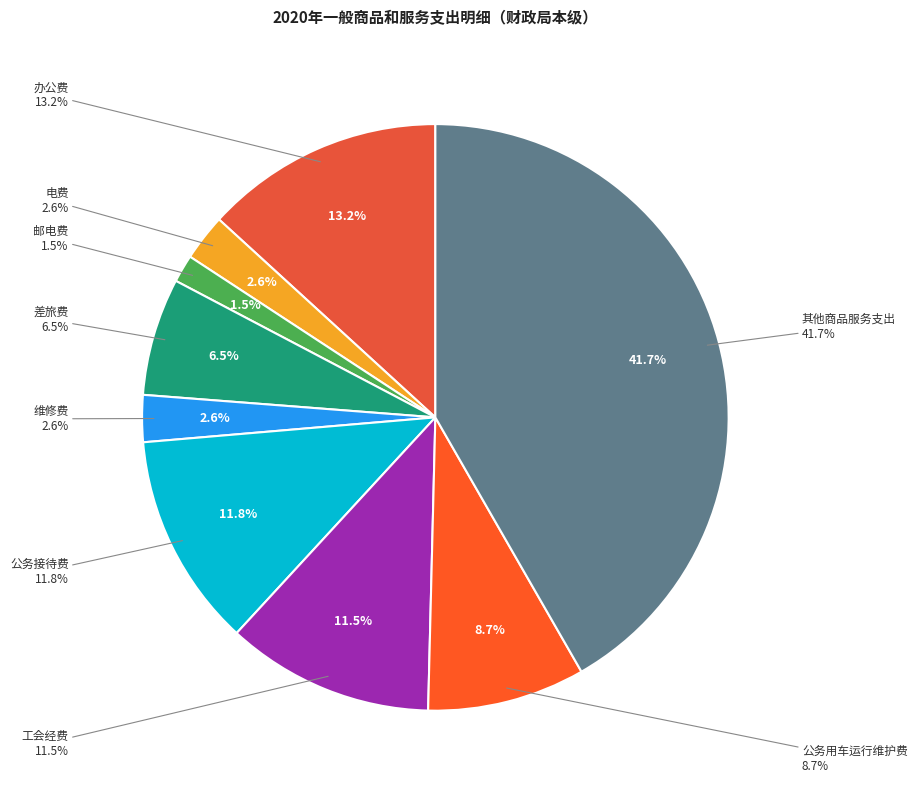

To the nearest percent, what portion does 其他商品服务支出 represent?

42%